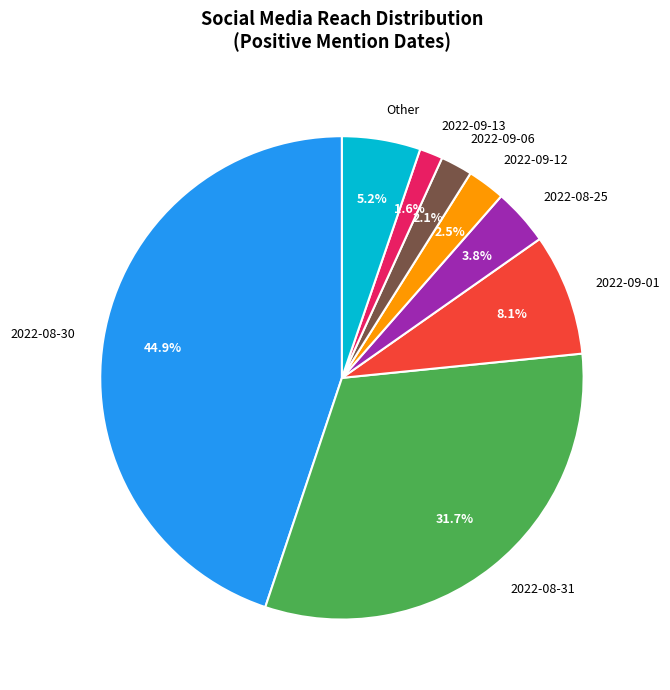

Which slice is the smallest?

2022-09-13